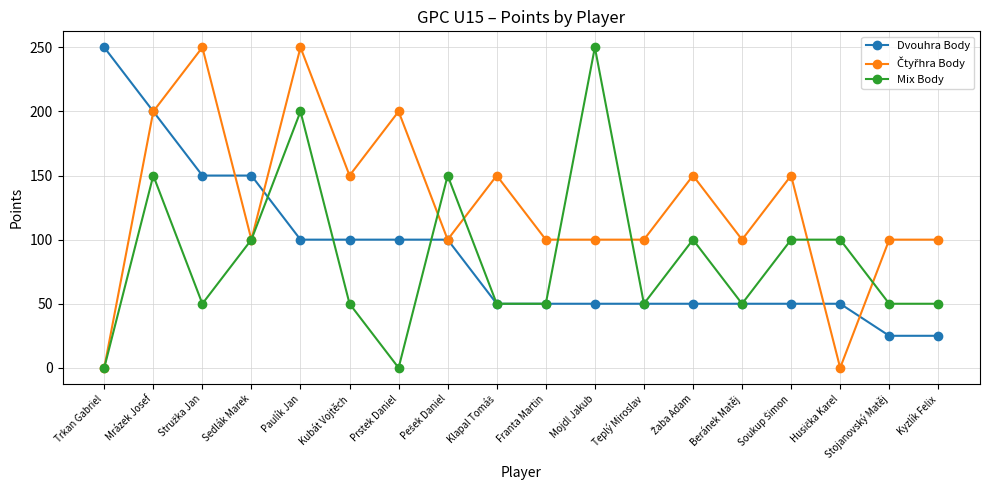

What is the sum of all Mix Body values?

1550